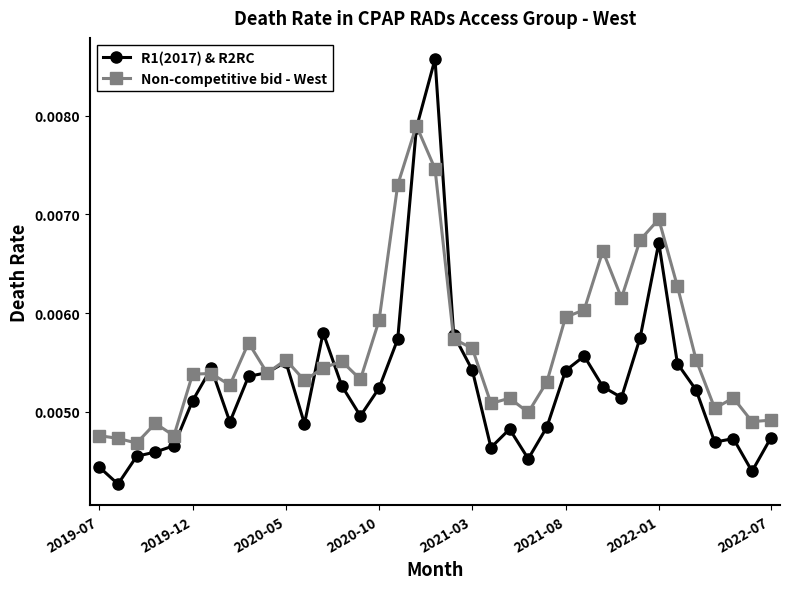

List the series in order of their overall mean, lowest first.

R1(2017) & R2RC, Non-competitive bid - West